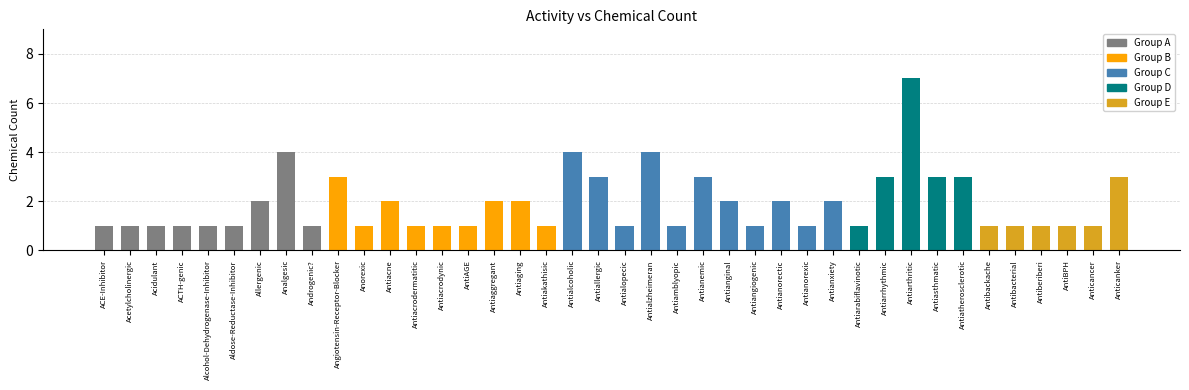

The chart shows a value of 1 at Antiaging. True or false?

False